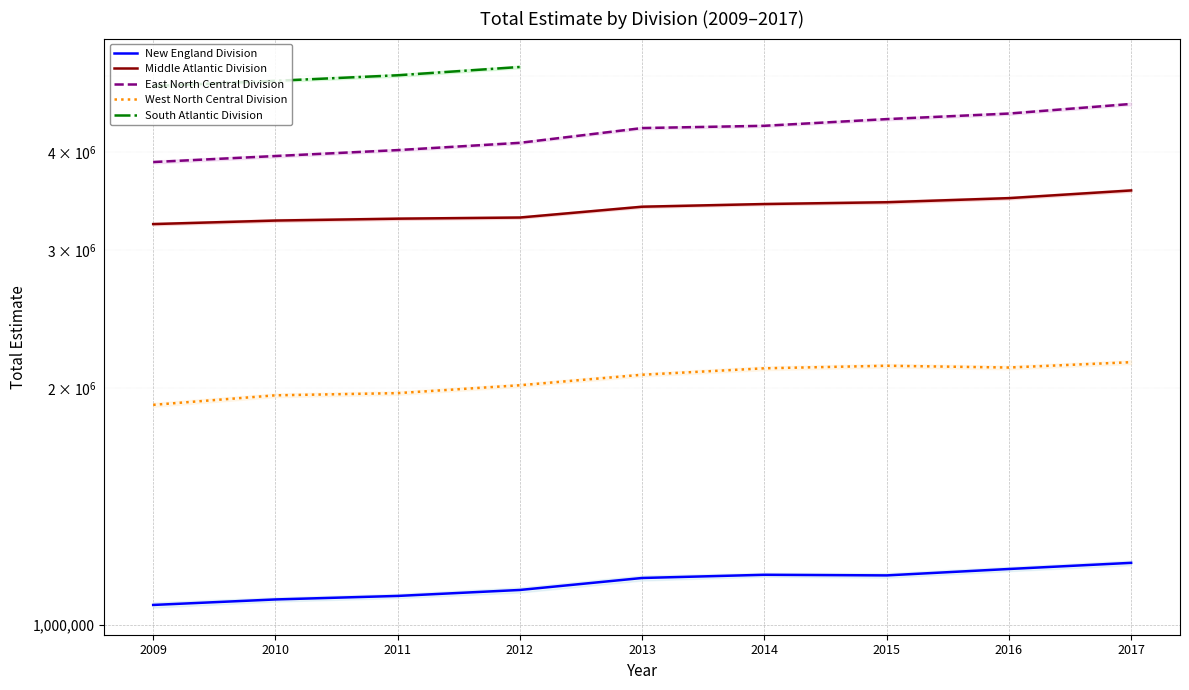

True or false: East North Central Division and West North Central Division intersect in this chart.

False